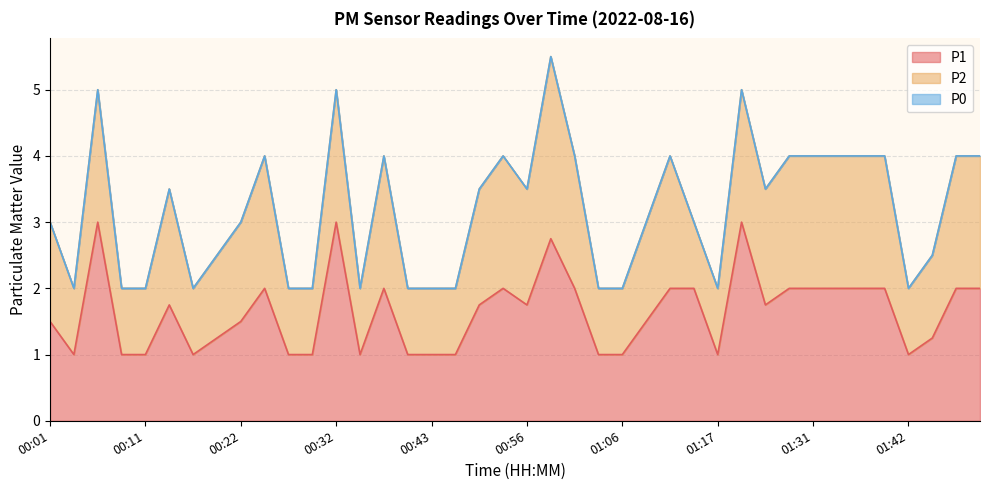

Which category has the lowest value in the P2 series?

00:03